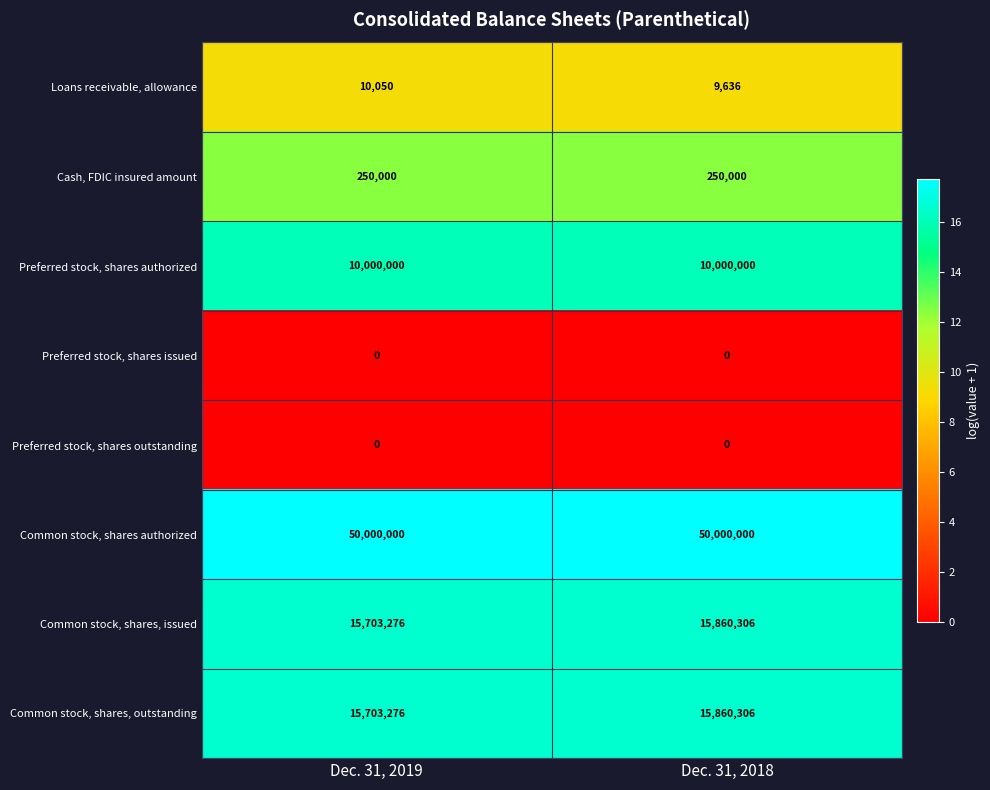

Which series has the largest total across all categories?

Common stock, shares authorized